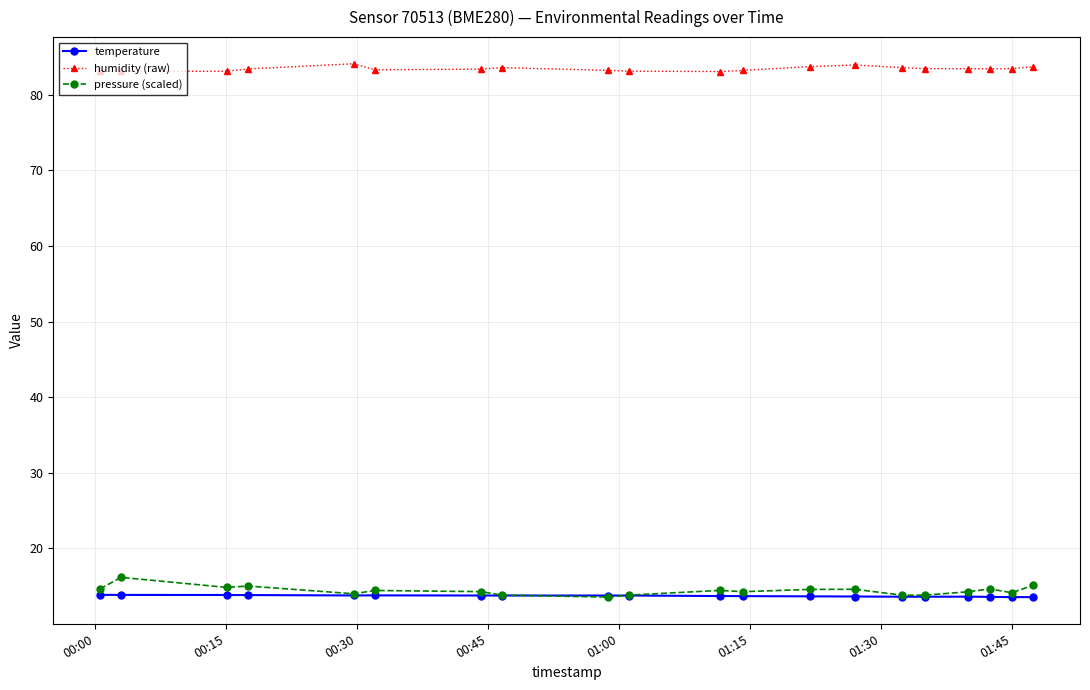

Does the chart have visible grid lines?

Yes